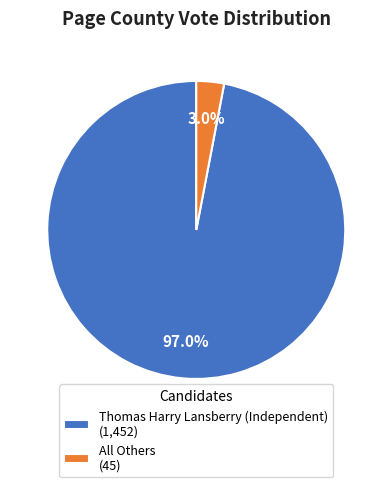

To the nearest percent, what is the difference between the largest and smallest slice percentages?

94%